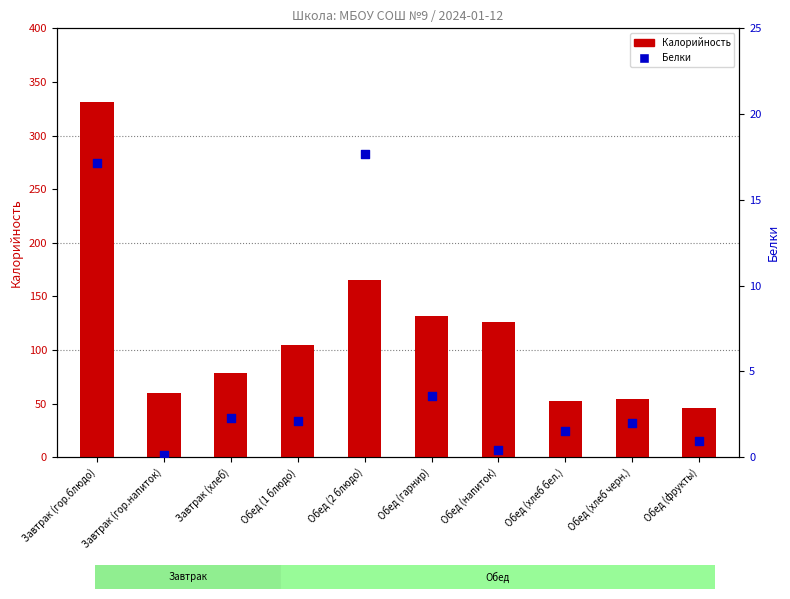

Which series reaches the maximum Y coordinate?

Калорийность